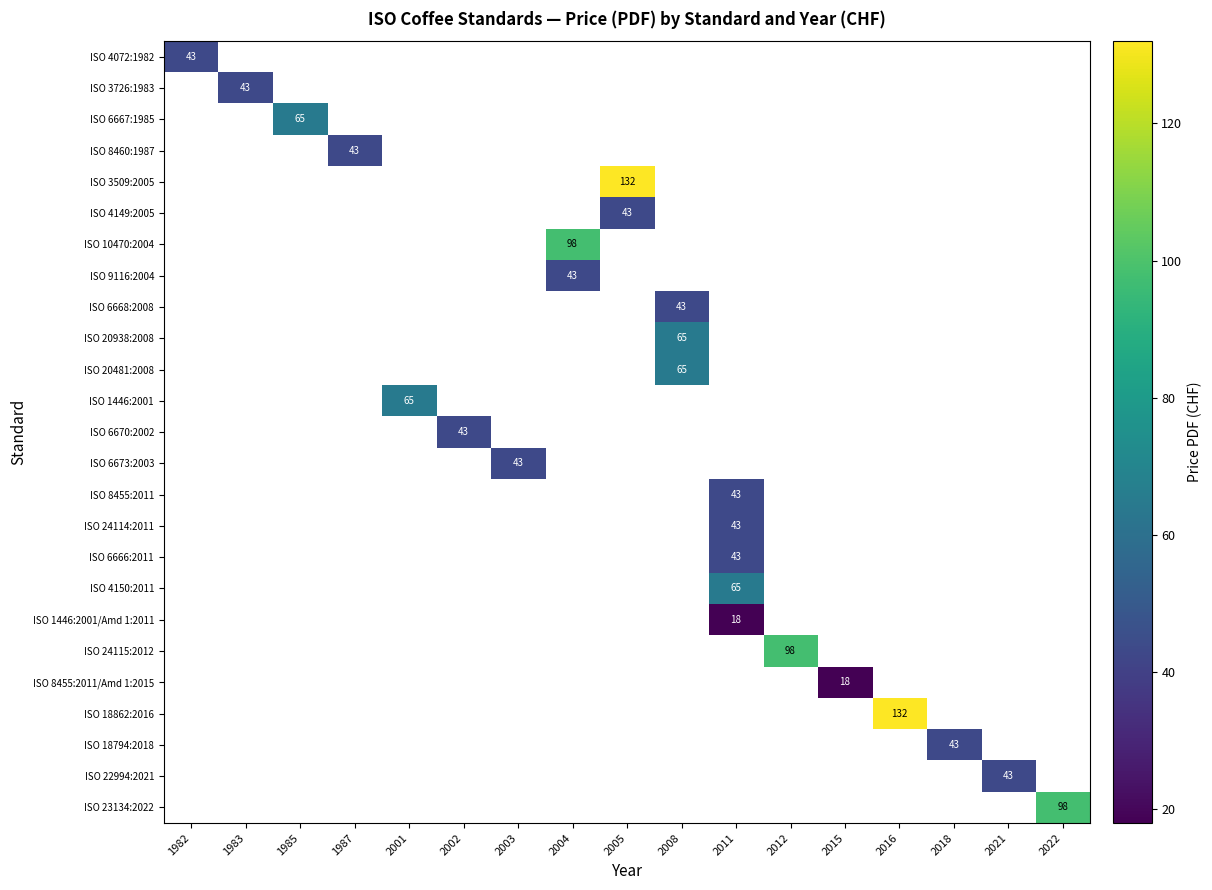

The ISO 6667:1985 series shows 21 at 1985. True or false?

False